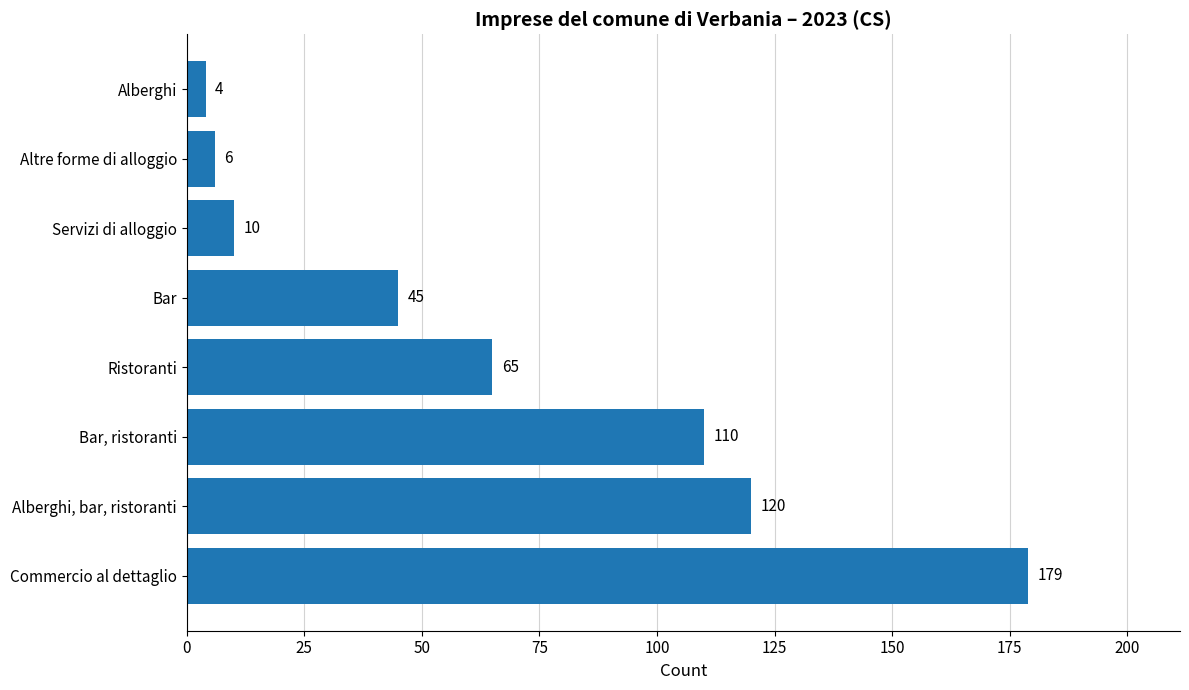

What is the change in value from Commercio al dettaglio to Ristoranti?

-114